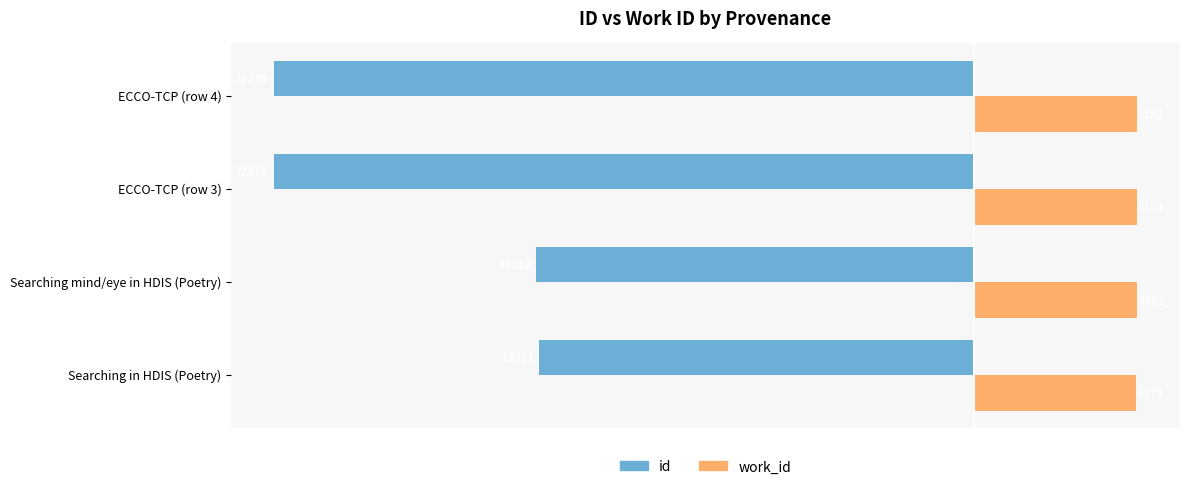

List the series in order of their overall mean, highest first.

work_id, id